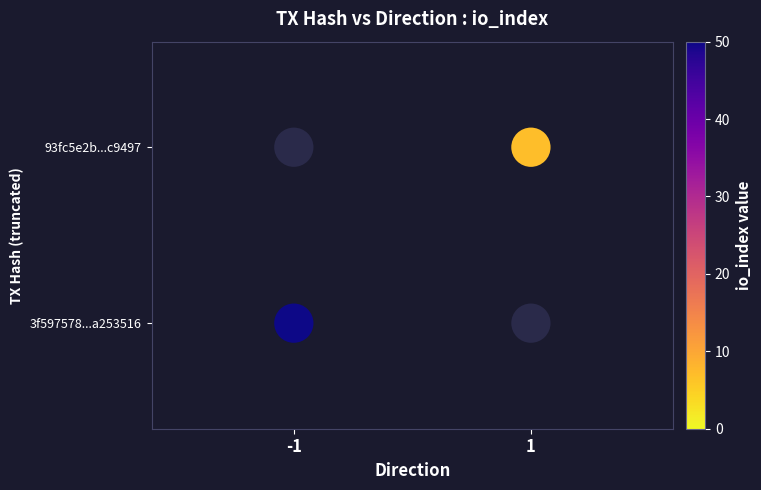

Is it true that the value at -1 is 0?

False